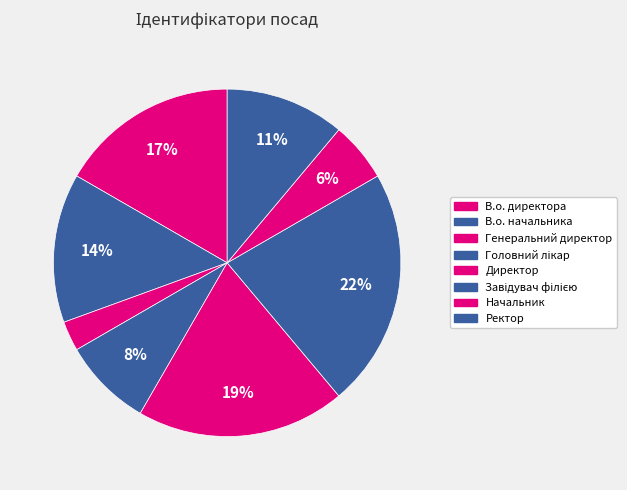

To the nearest percent, what is the difference between the Ректор and В.о. начальника slice percentages?

3%